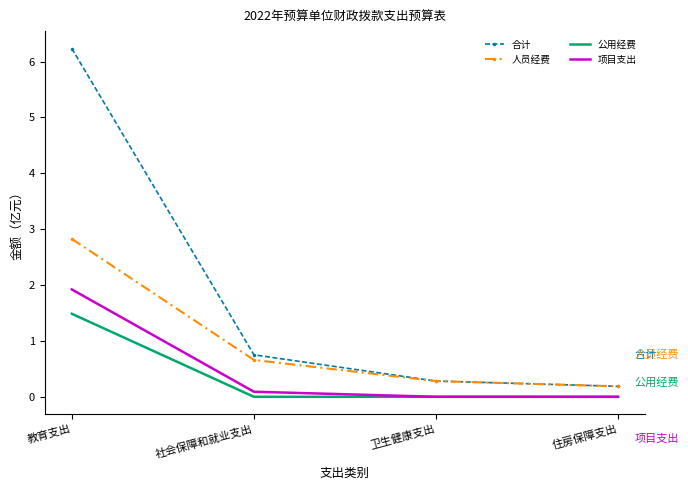

What is the maximum value shown in the chart?

6.2